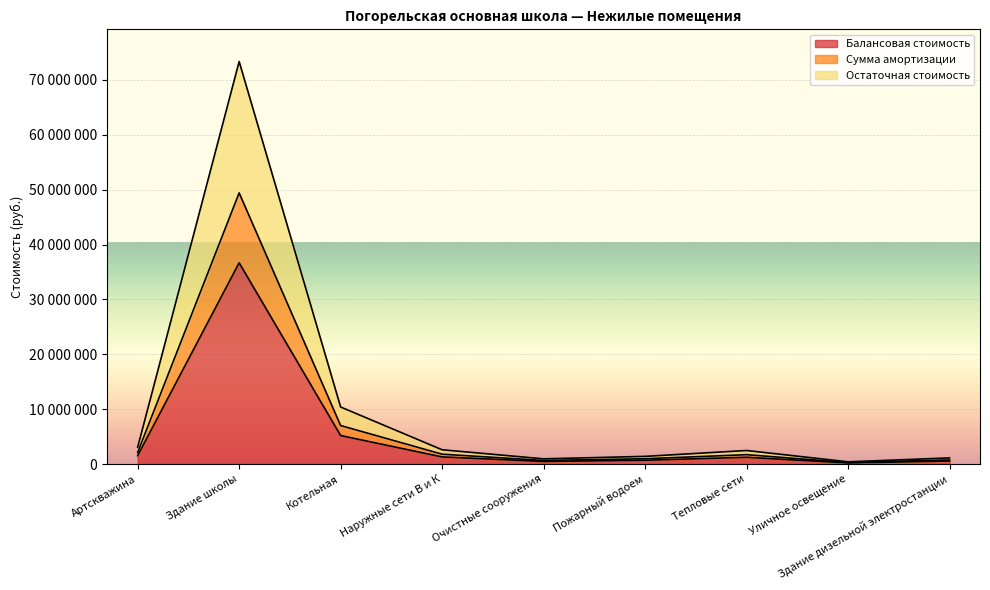

Reading right to left, list all the values displayed in this chart.

Балансовая стоимость: 560000.0	204094.6	1236566.9	700985.6	475349.0	1302306.5	5197323.2	36668775.2	1533381.5
Сумма амортизации: 755245.3	282000.2	1708582.6	968561.6	656796.3	1799415.4	7020207.5	49405562.0	2118695.2
Остаточная стоимость: 1120000.0	408189.2	2473133.9	1401971.2	950698.0	2604613.0	10394646.4	73337550.3	3066763.0